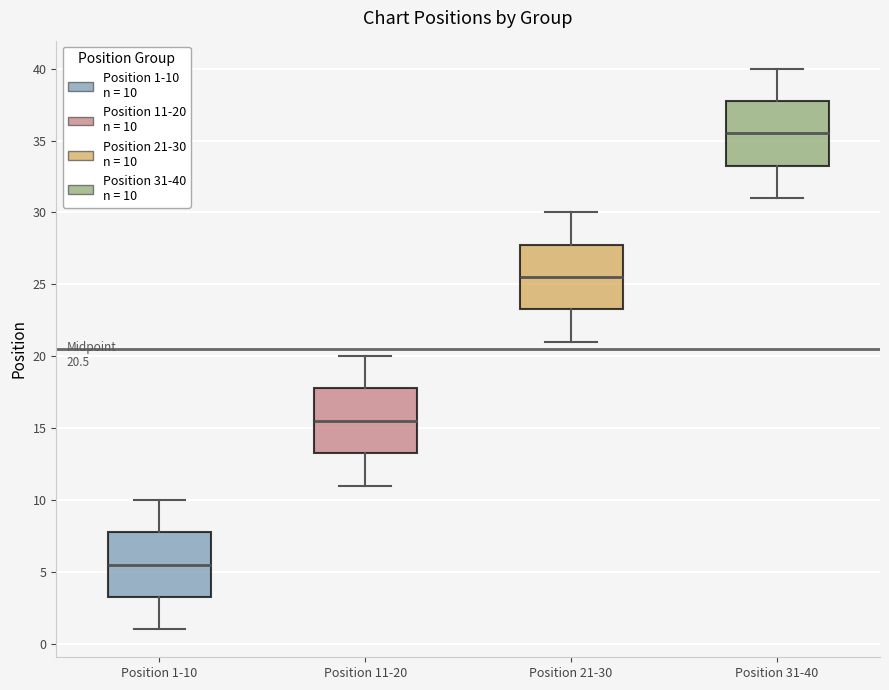

Which box has the highest median line?

Position 31-40